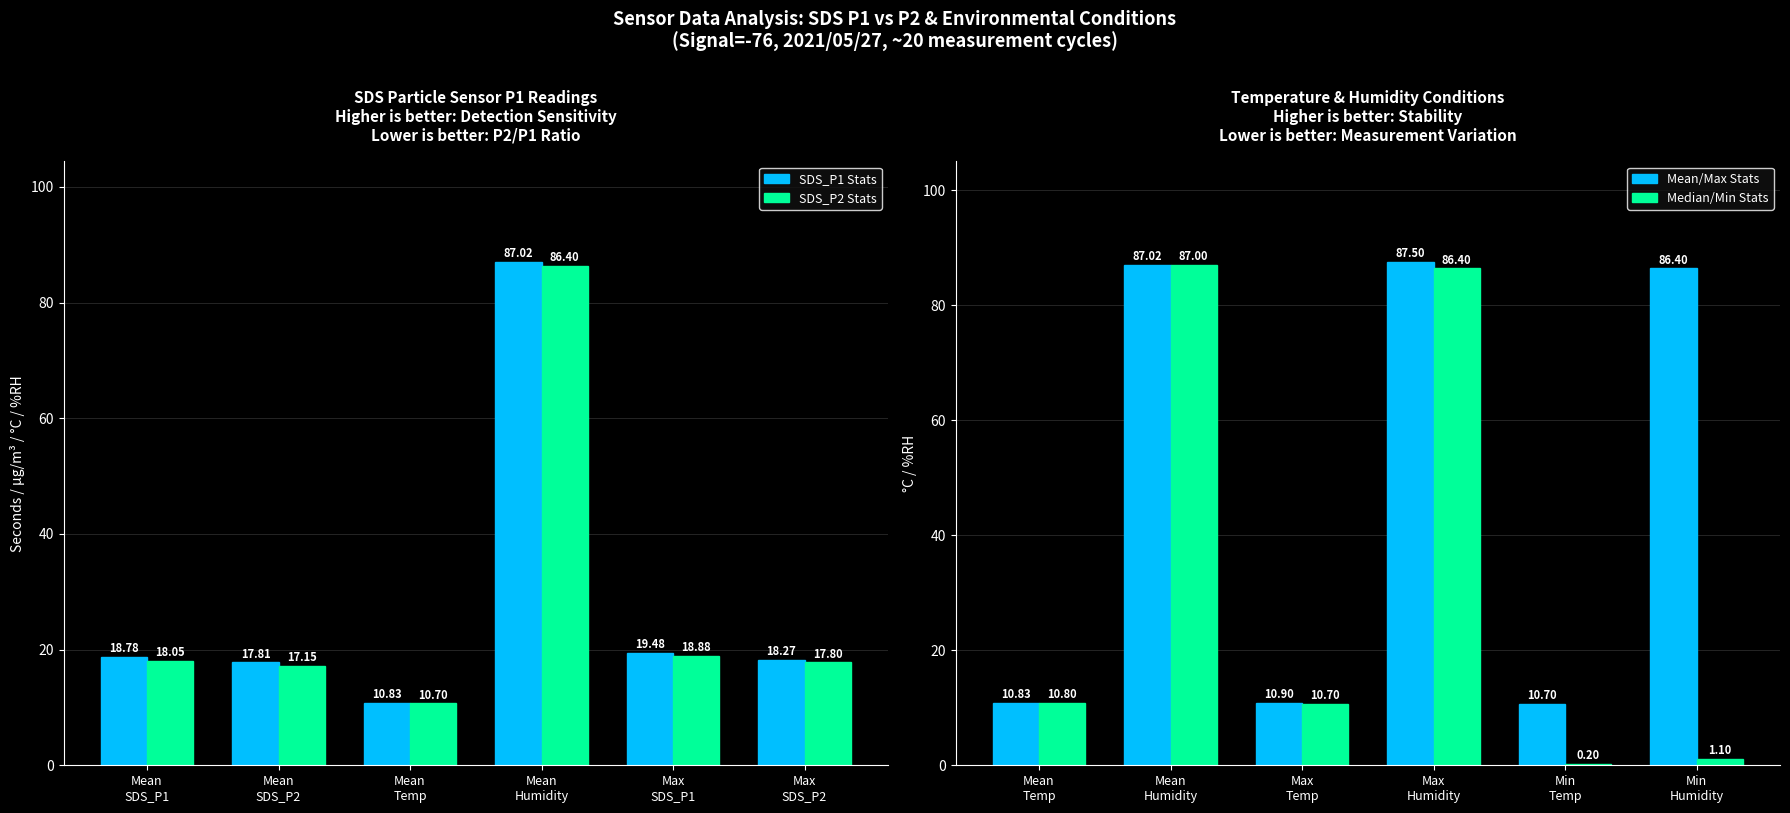

What is the difference between the maximum and minimum values in the SDS_P2 Stats series?

75.7